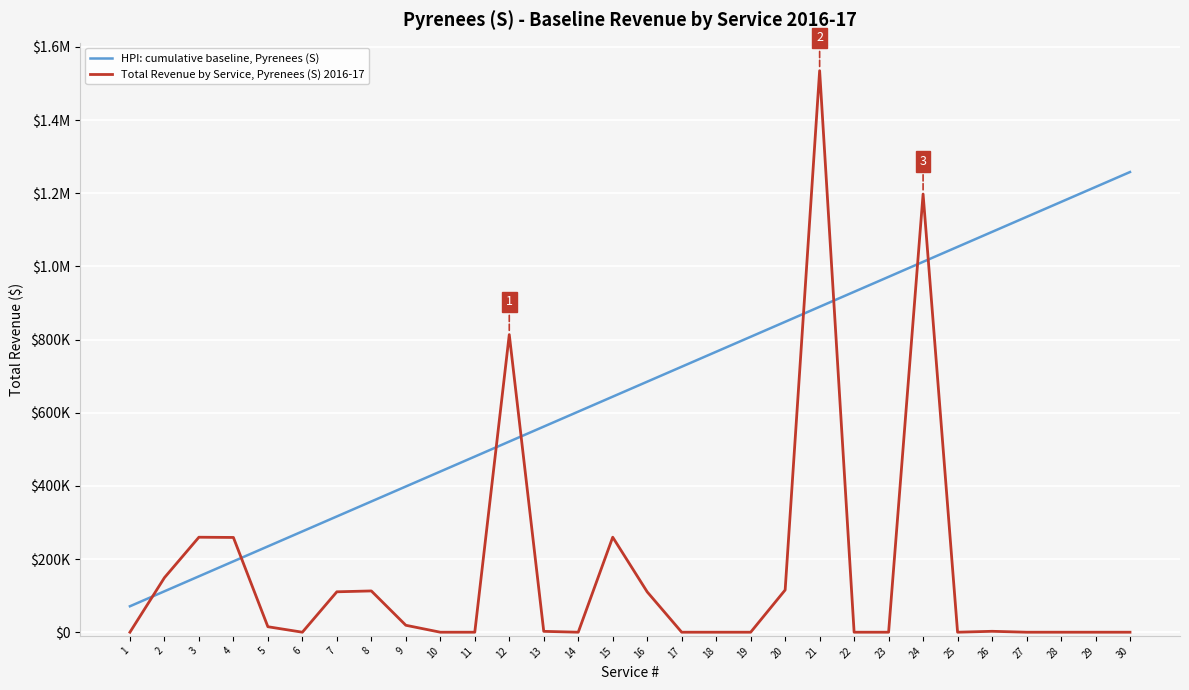

Is this an area chart (filled region under the line)?

No